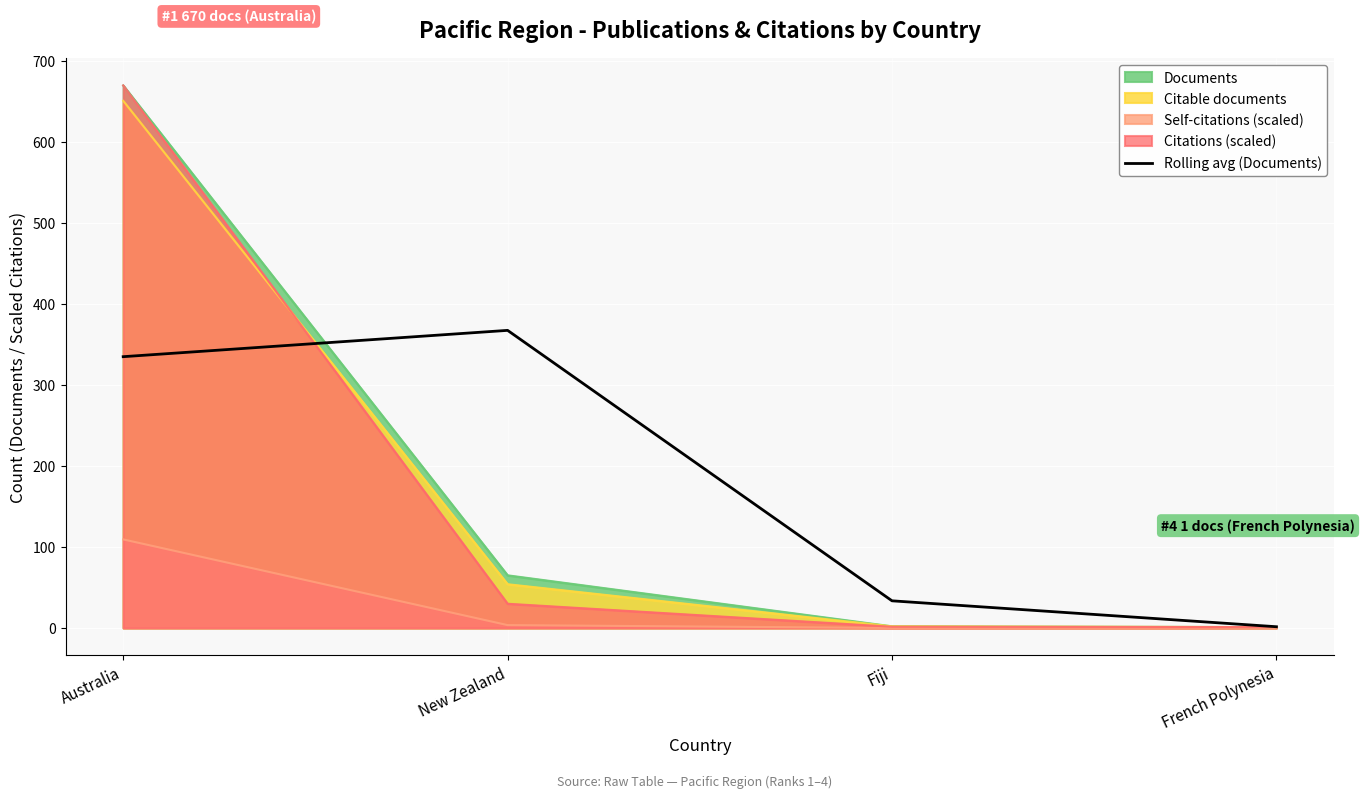

The value of Citable documents at New Zealand is 27.9. True or false?

False